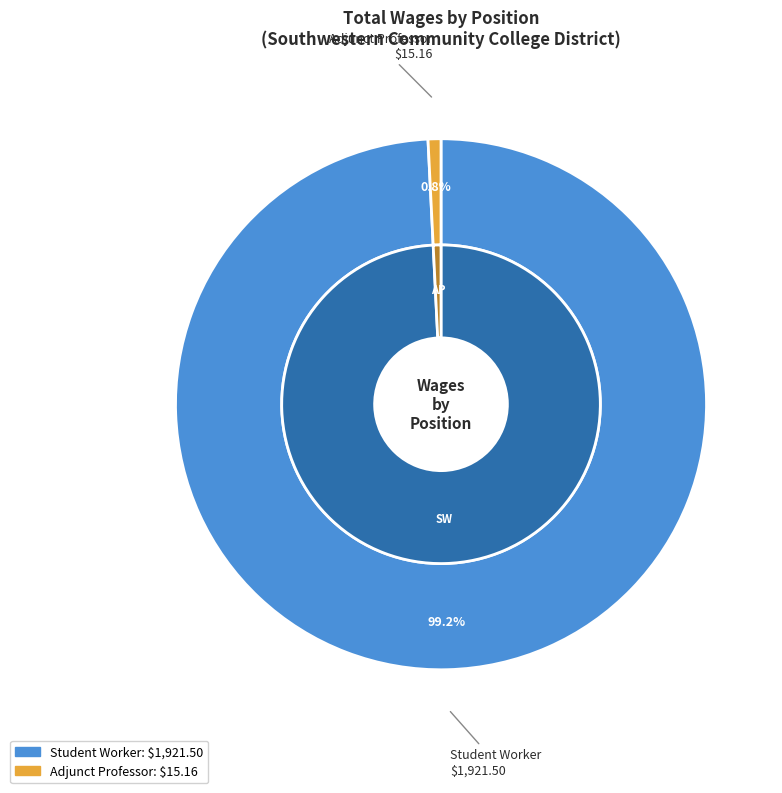

What is the change in value from Student Worker to Adjunct Professor?

-1906.3